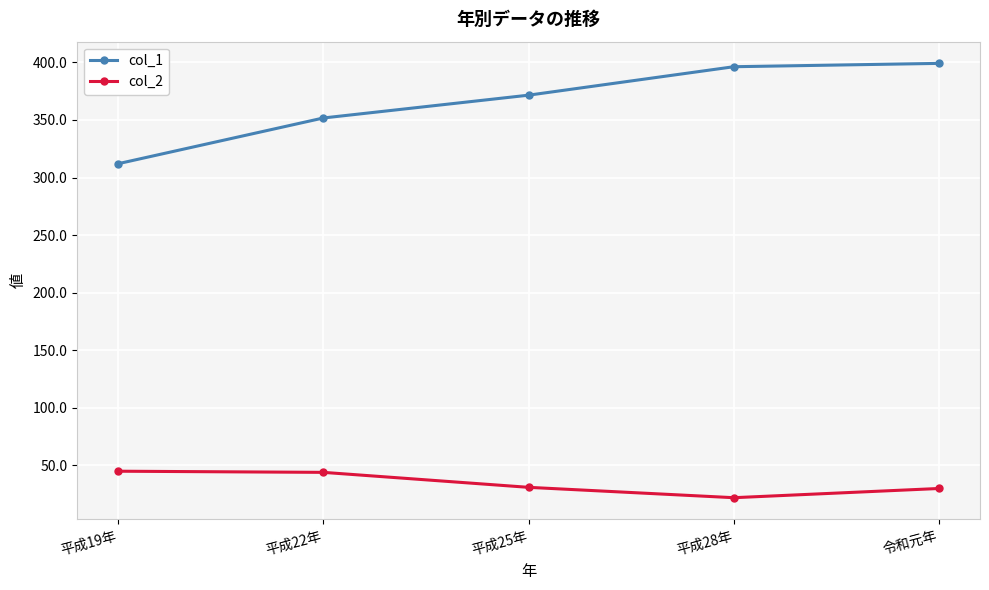

The value of col_1 at 平成28年 is 656.3. True or false?

False